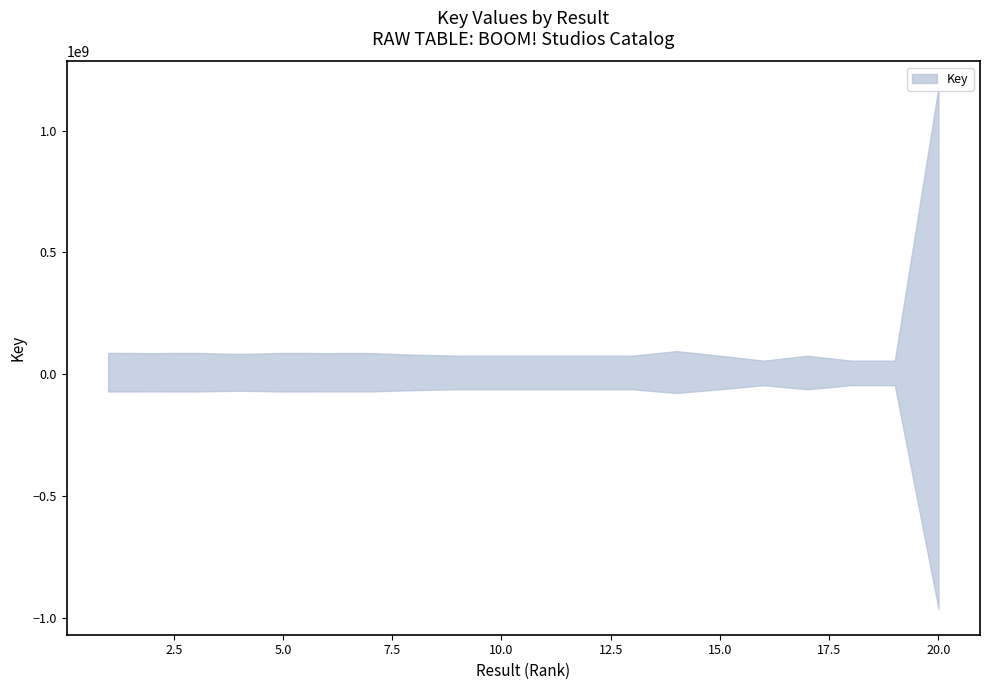

How many data points are above 145462133?

9